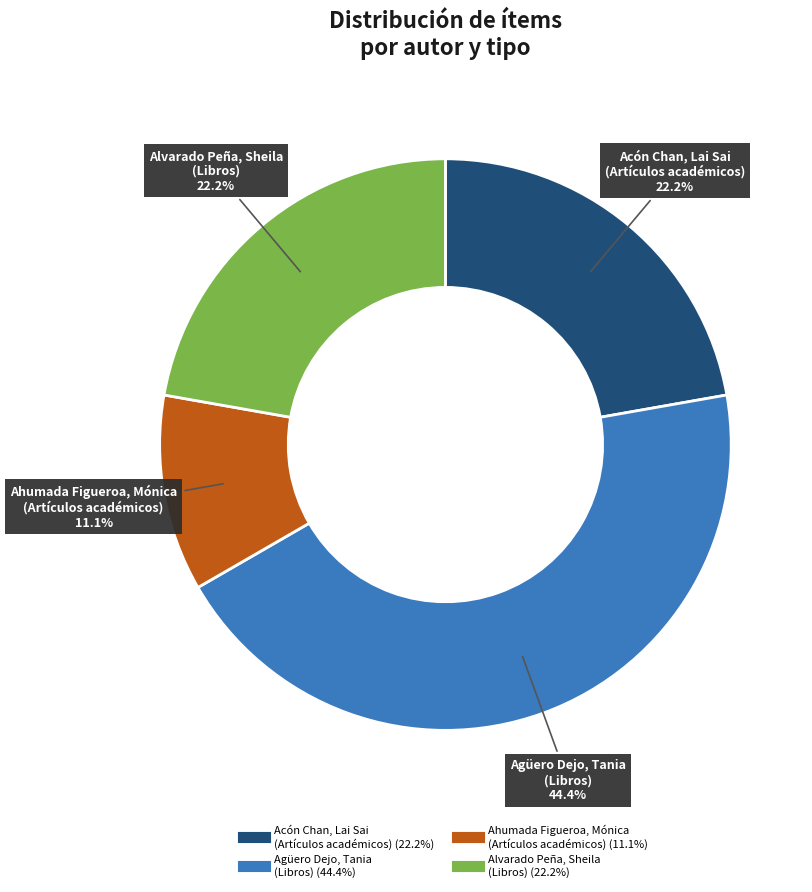

Is there a majority slice in this chart?

No